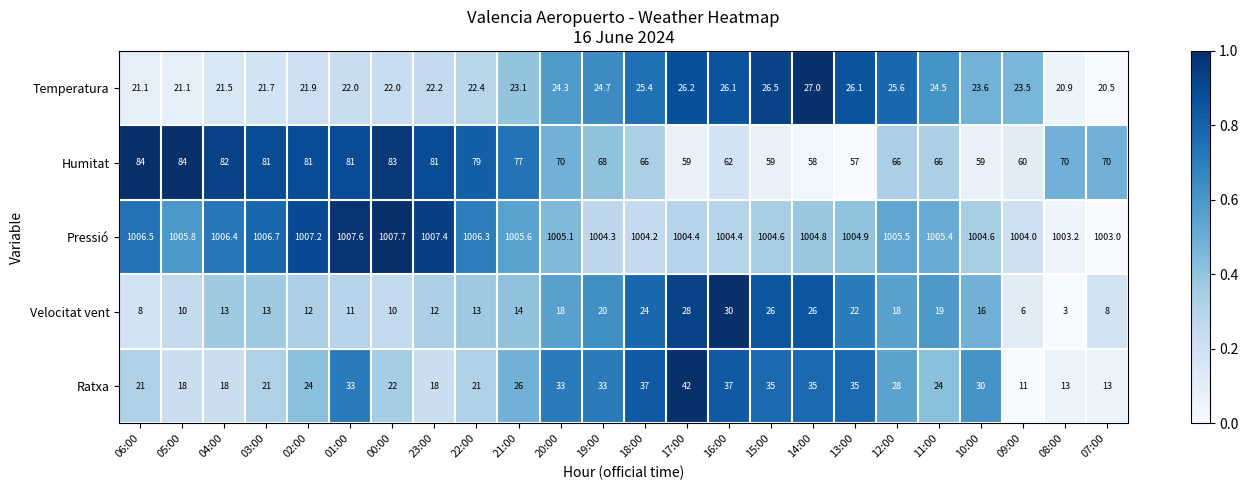

The value of Temperatura at 12:00 is 25.6. True or false?

True